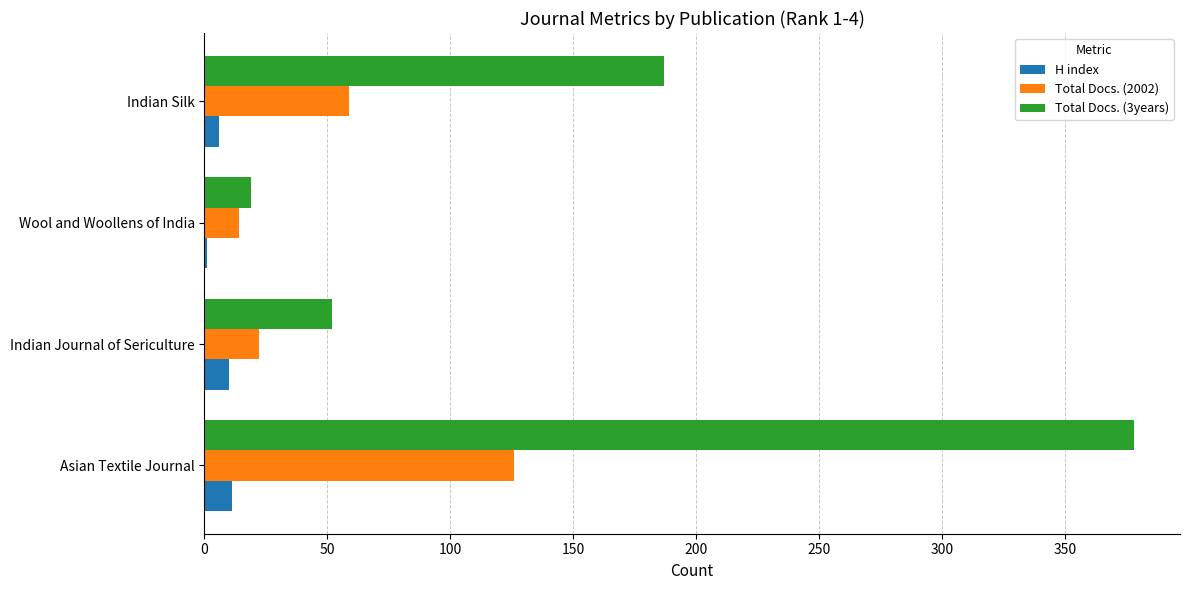

How many categories are shown in the chart?

4